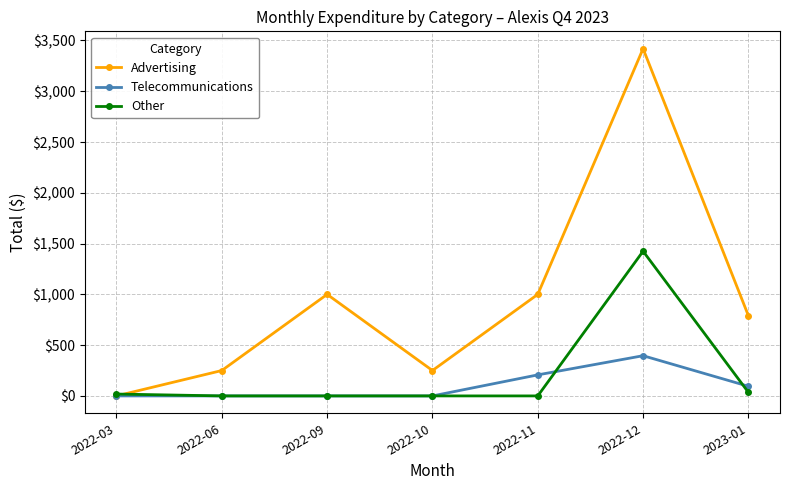

What are all the series names shown in the legend?

Advertising, Telecommunications, Other